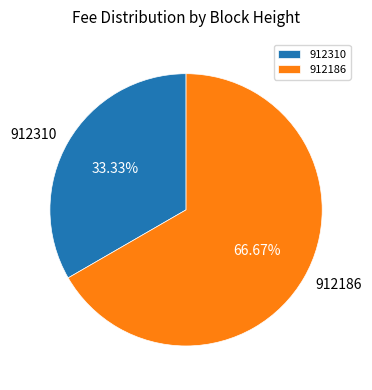

Do 912186 and 912310 together represent more than half of the pie?

Yes